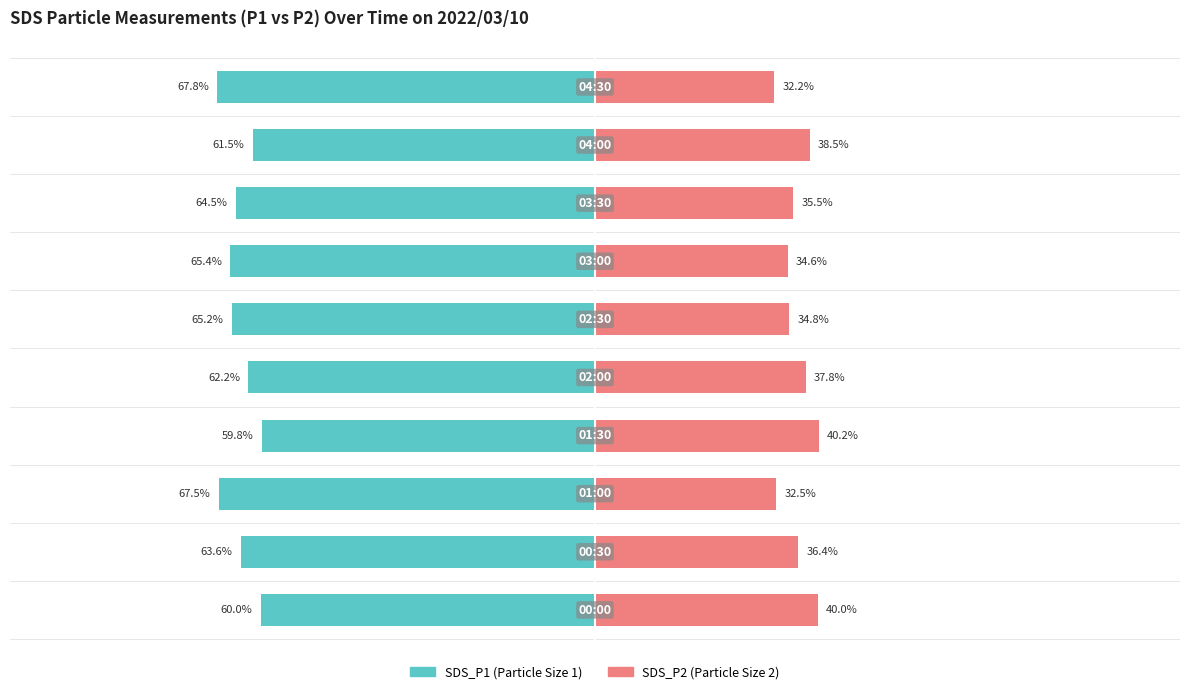

What is the total value across all series at 1?

-27.1